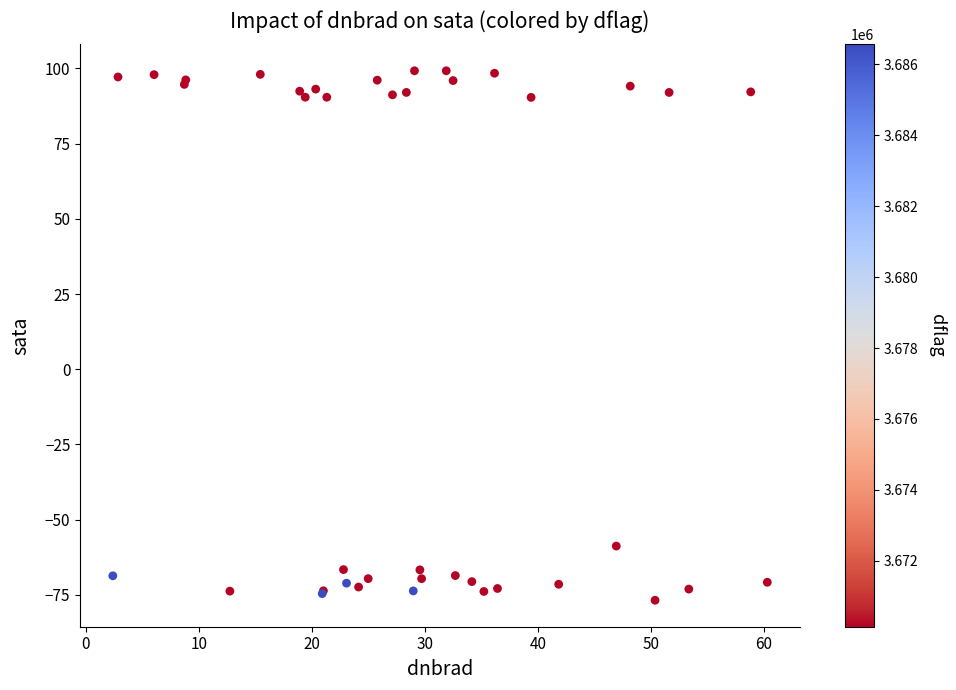

What Y value in the scatter plot is closest to 11?

-58.8